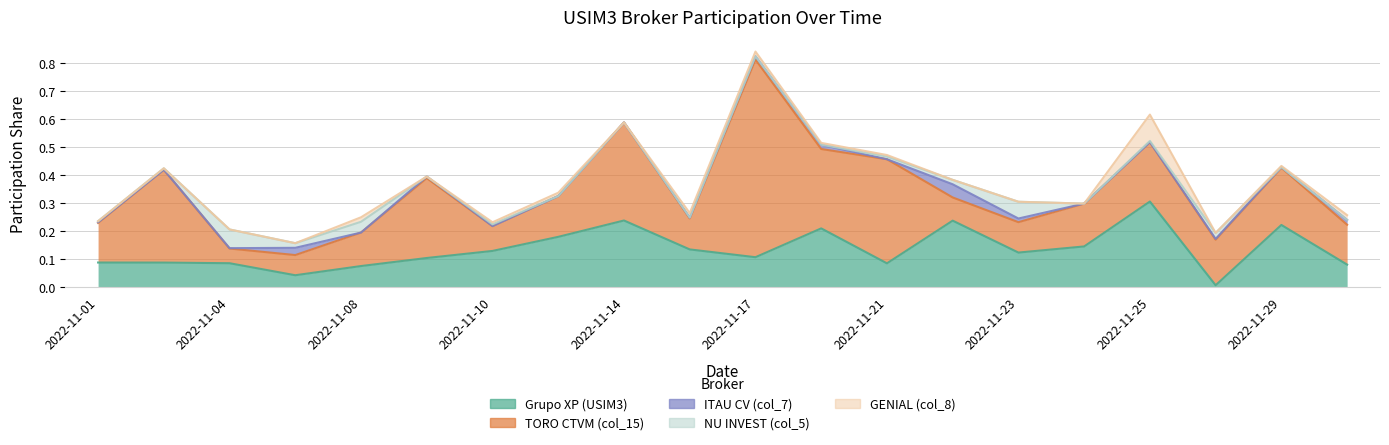

At which category is the sum across all series the highest?

2022-11-17